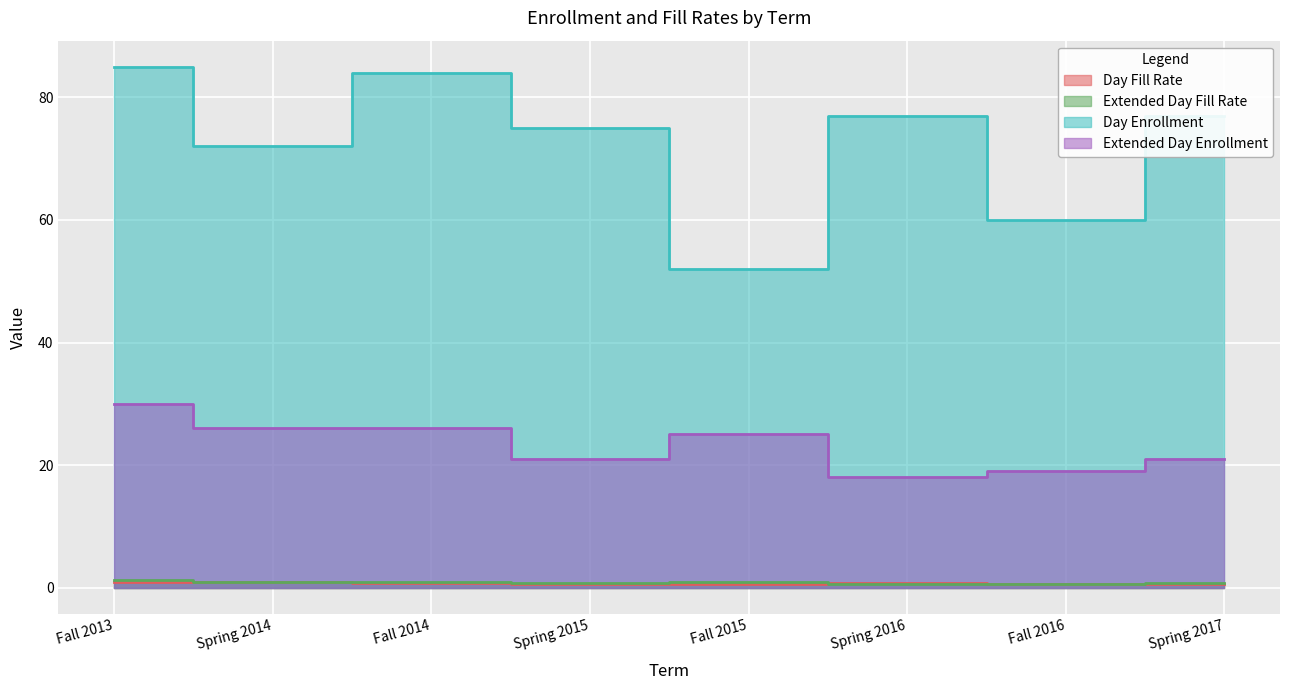

Which series has the largest range (max minus min)?

Day Enrollment